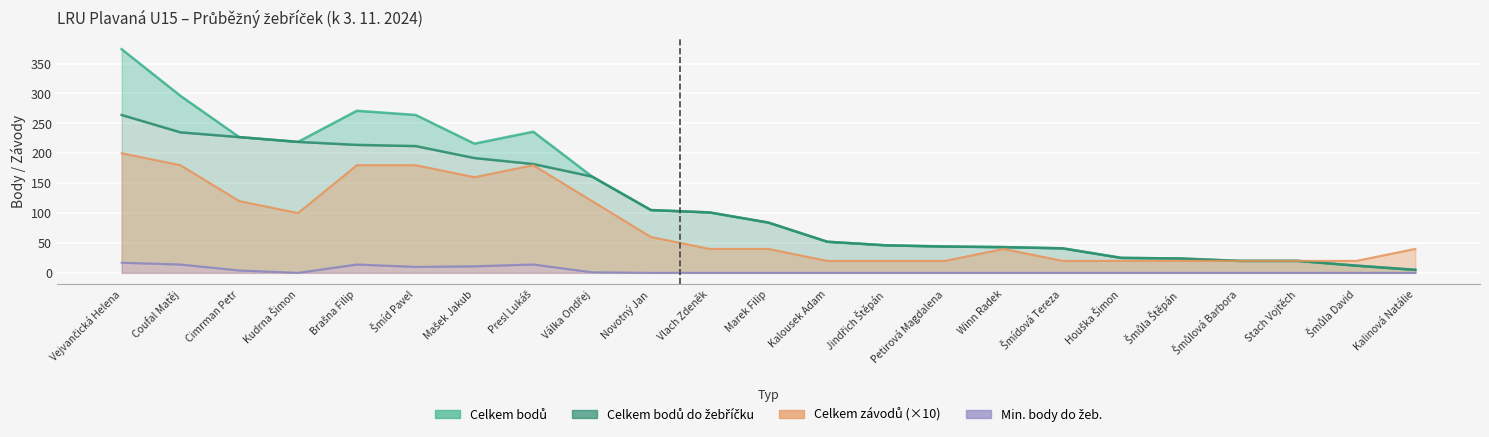

Which has a higher value, Mašek Jakub or Šmídová Tereza?

Mašek Jakub